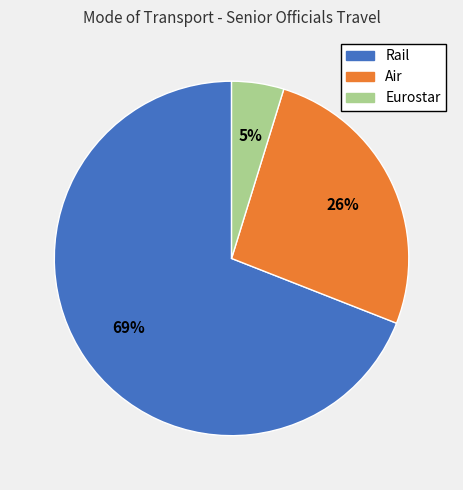

To the nearest percent, what is the average slice percentage?

33%